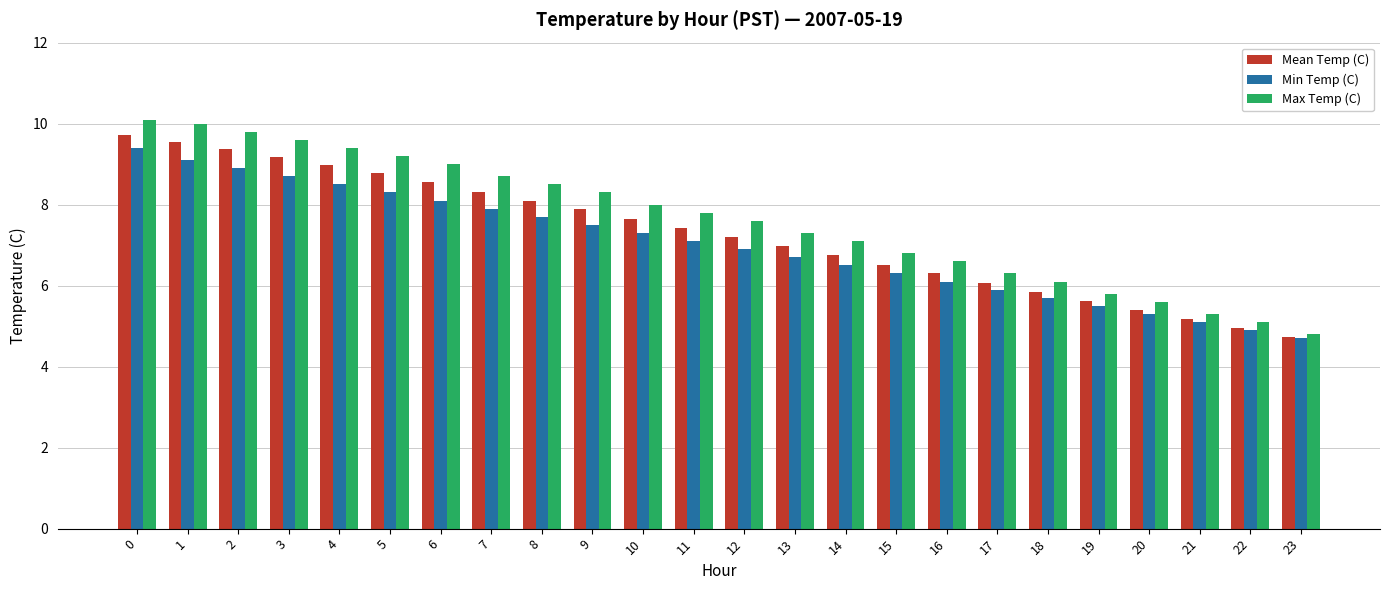

Is the value of Max Temp (C) at 0 greater than the value of Mean Temp (C) at 2?

Yes